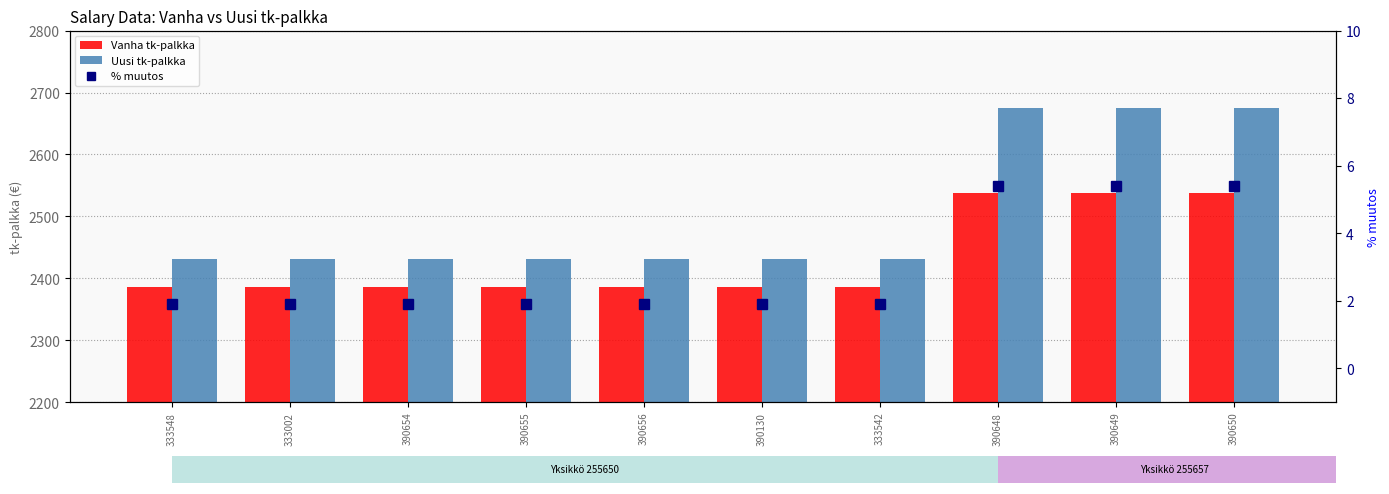

At which label is Vanha tk-palkka closest to 2461?

333548